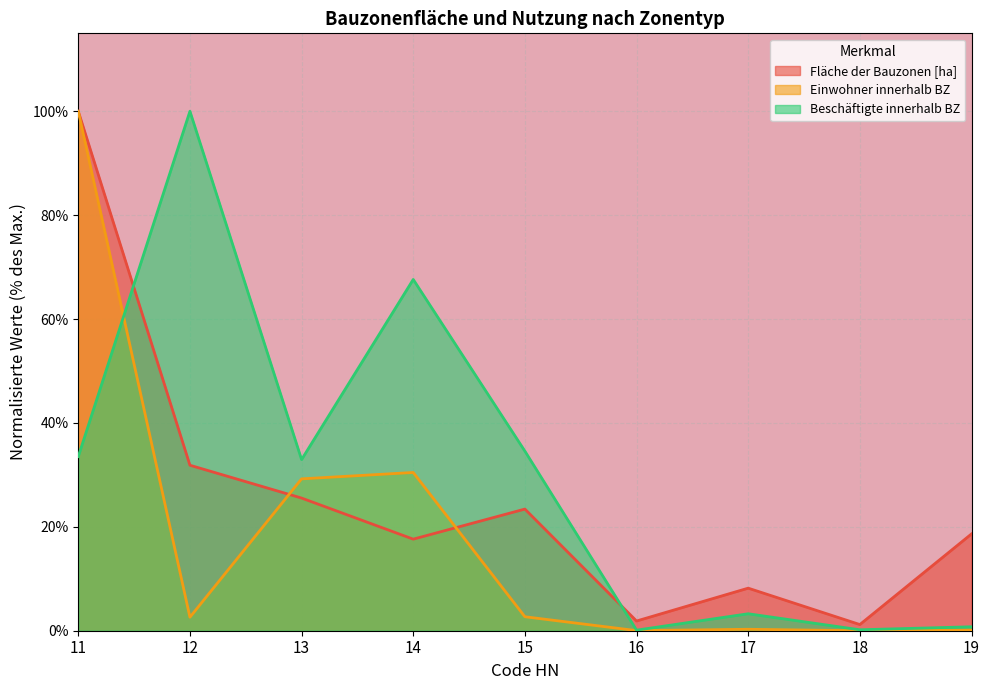

What is the maximum value shown in the chart?

100.0